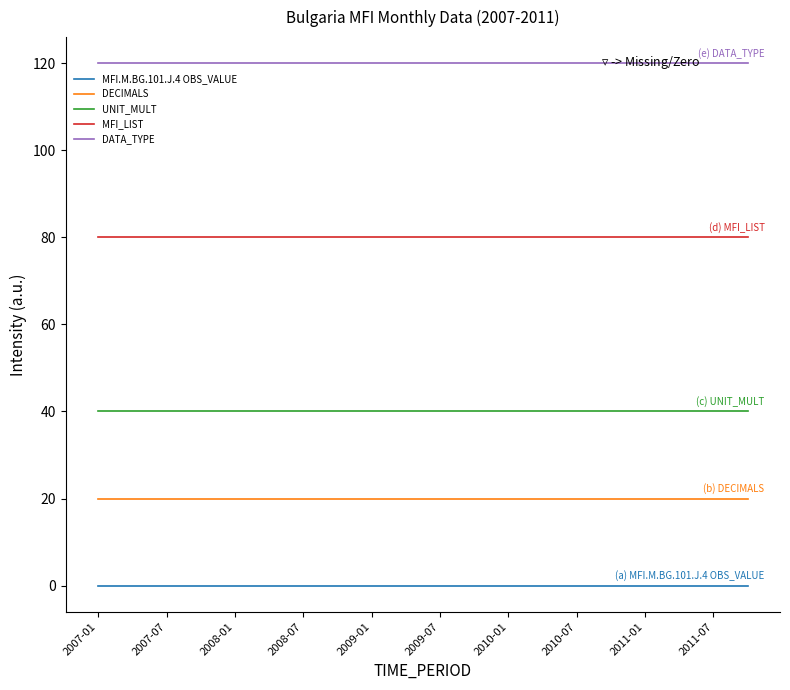

What is the maximum value shown in the chart?

120